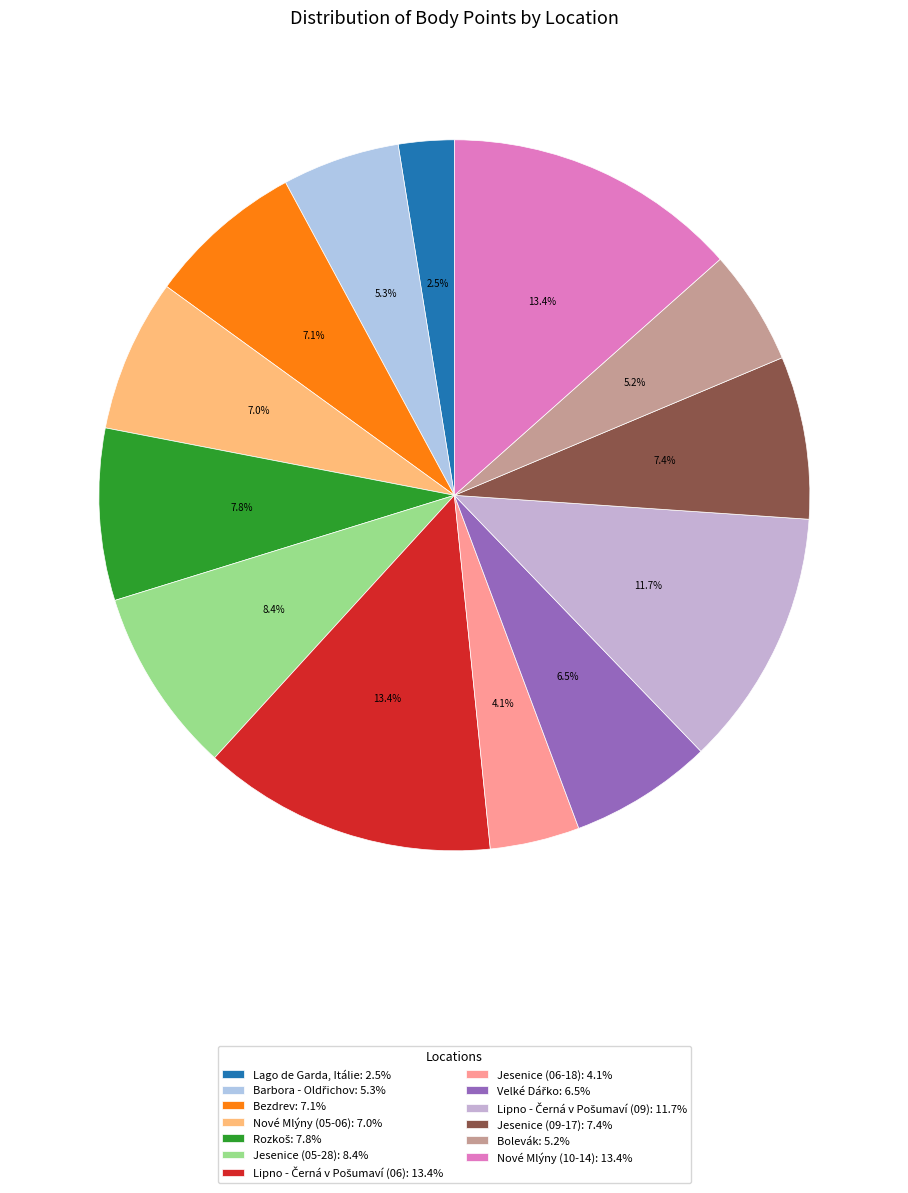

Count the number of slices in the pie.

13